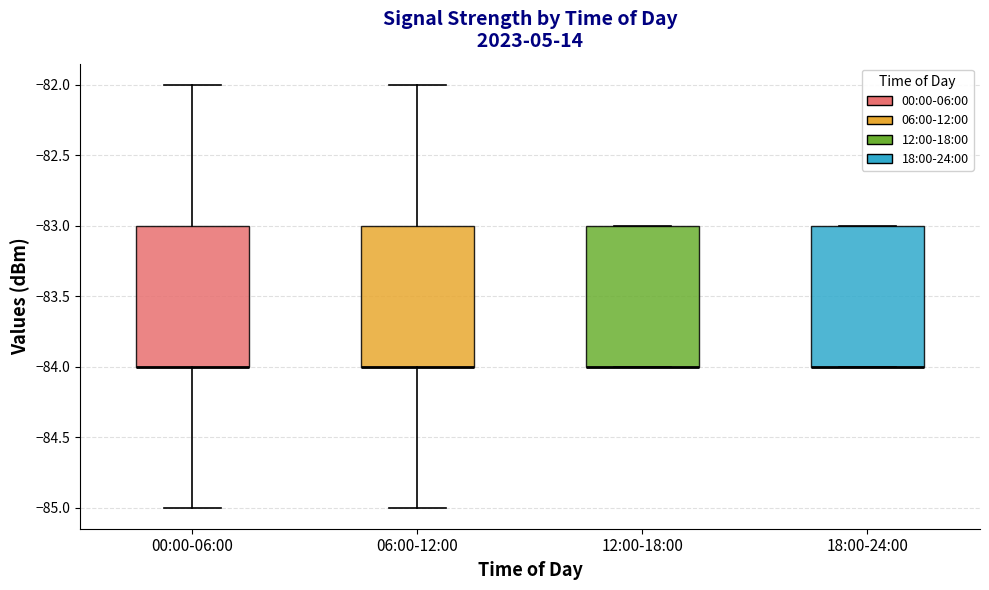

Where is the lower edge of the box for 12:00-18:00 on the y-axis? The values are not printed on the chart, so give them approximately, as read against the axis.

-84